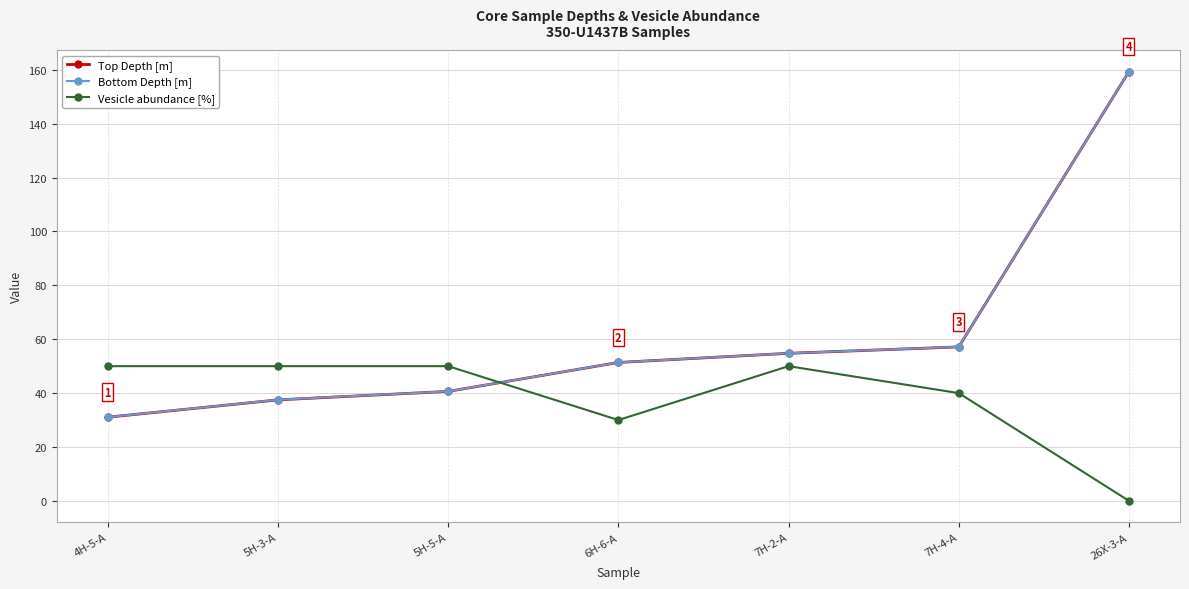

How many distinct data groups are displayed?

3